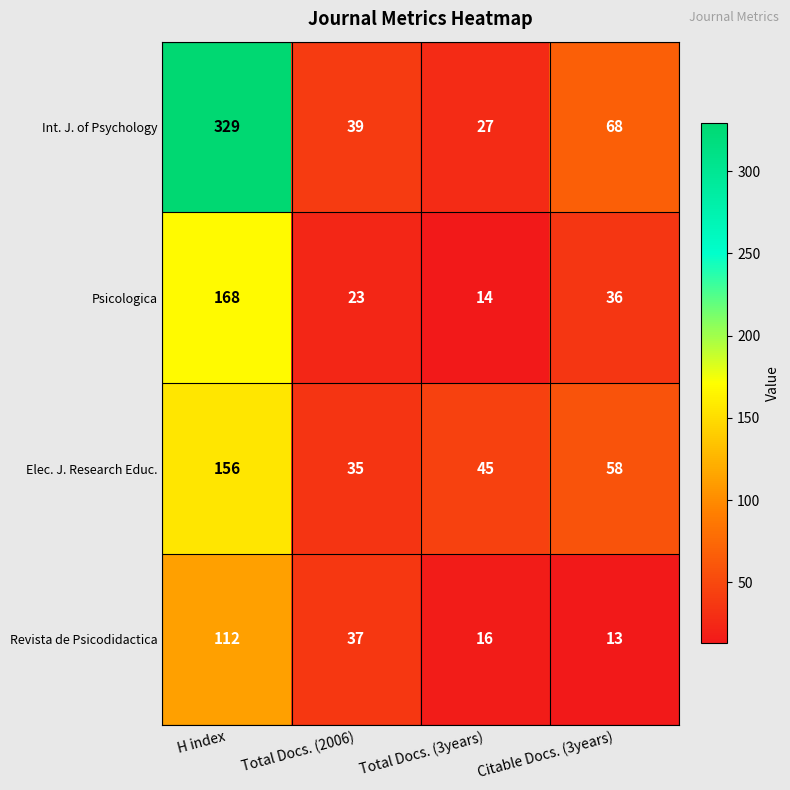

At which category is the sum across all series the highest?

H index